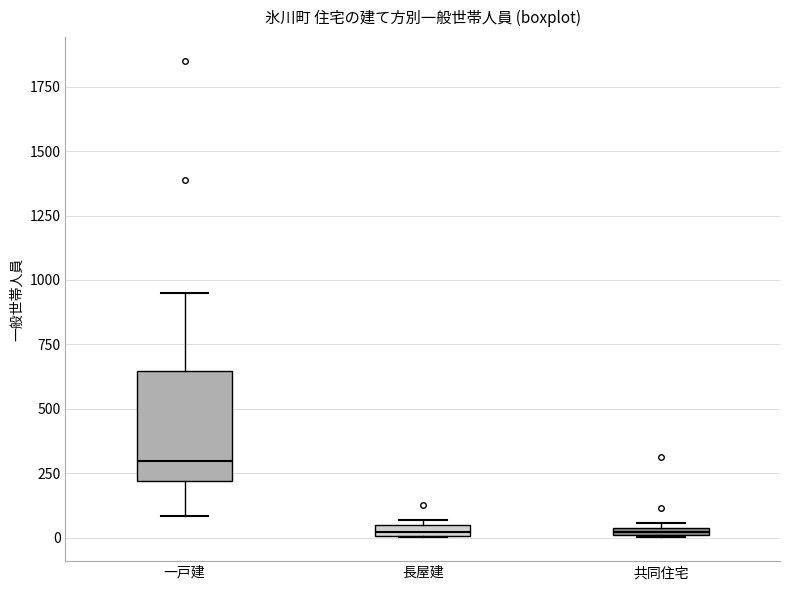

Comparing the boxes themselves (not the whiskers), which one is the tallest?

一戸建